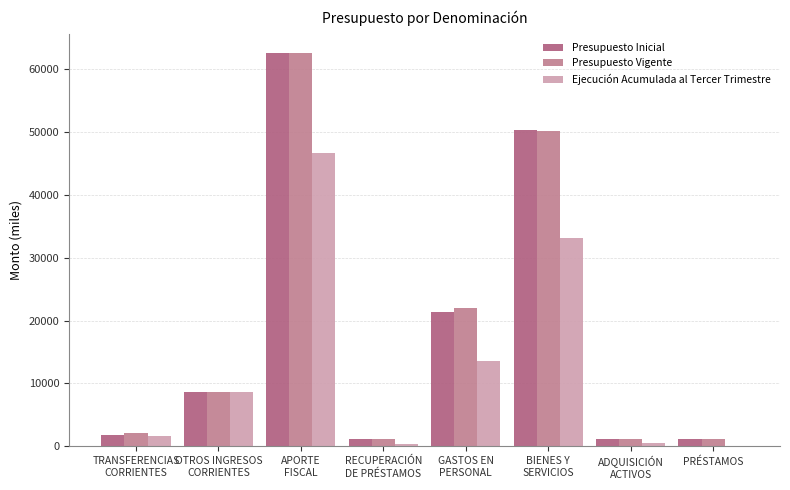

Where is Presupuesto Vigente nearest to the value 31809?

GASTOS EN
PERSONAL